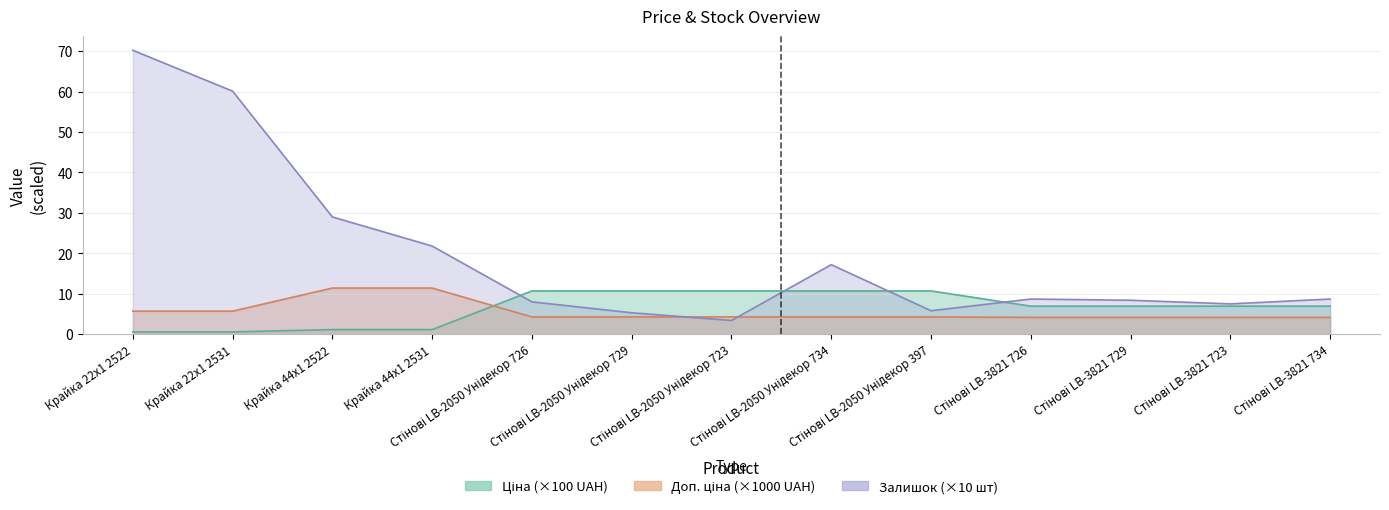

List the series in order of their peak value, highest first.

Залишок, Доп. ціна, Ціна